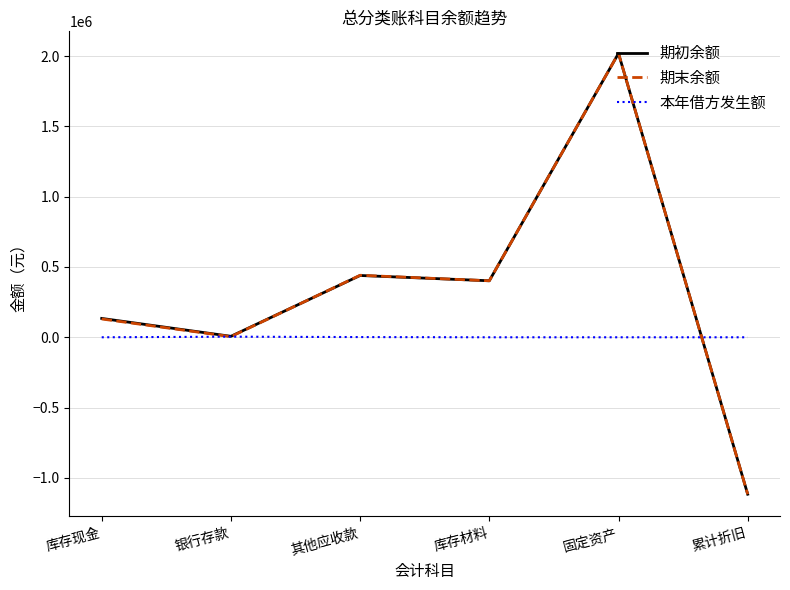

What is the approximate value of 期初余额 at 库存现金?

134153.1